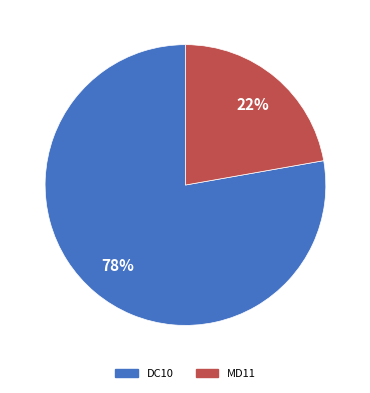

Combined, do MD11 and DC10 account for over 50%?

Yes